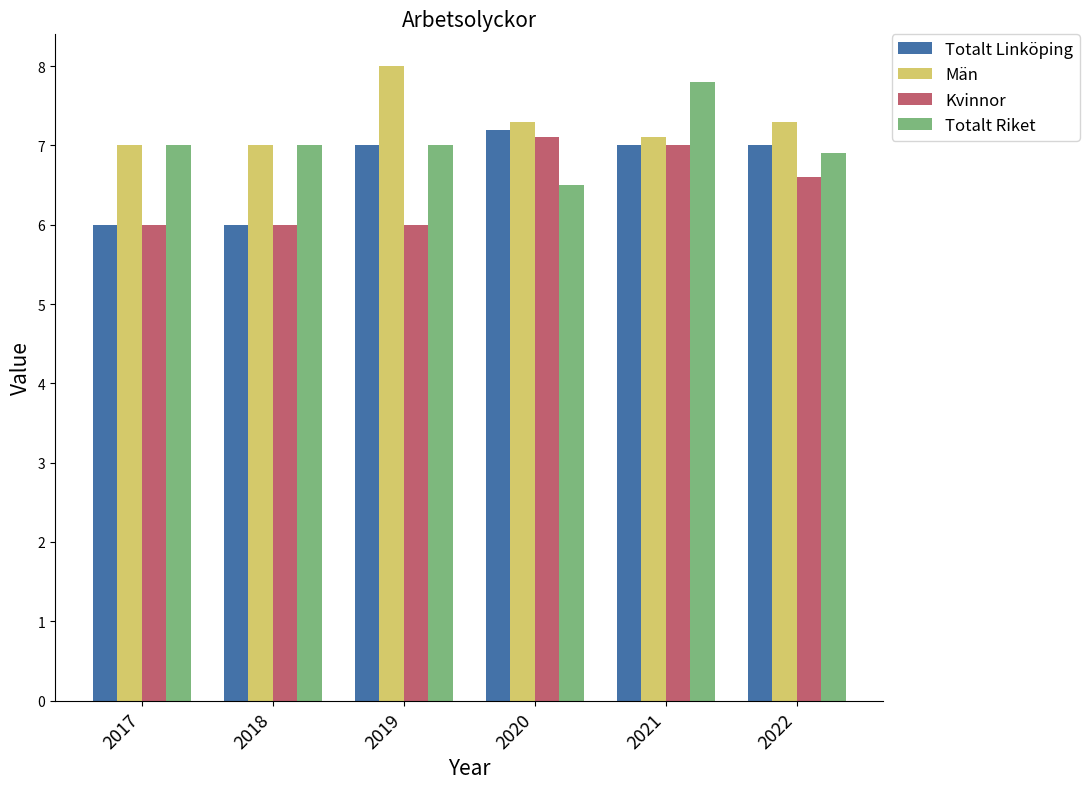

What is the sum of all Totalt Riket values?

42.2